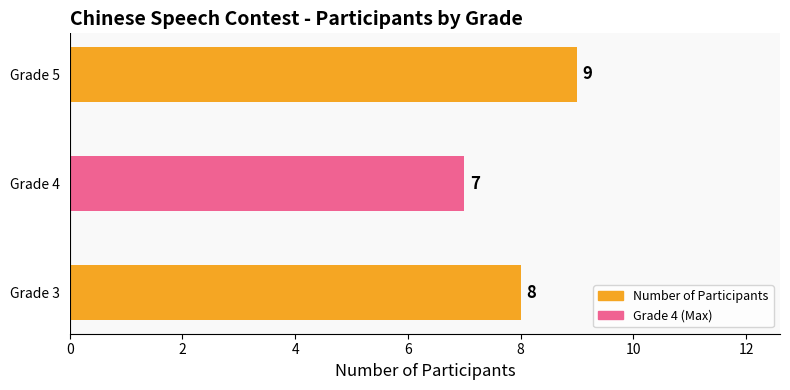

List the labels in order of value, smallest first.

Grade 4, Grade 3, Grade 5